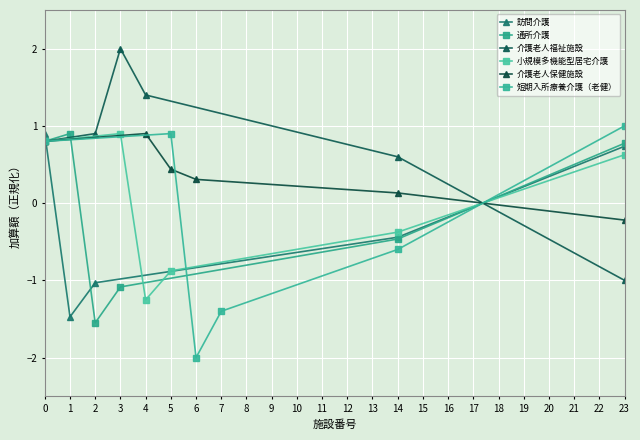

At which category does 介護老人保健施設 reach its first local peak?

4